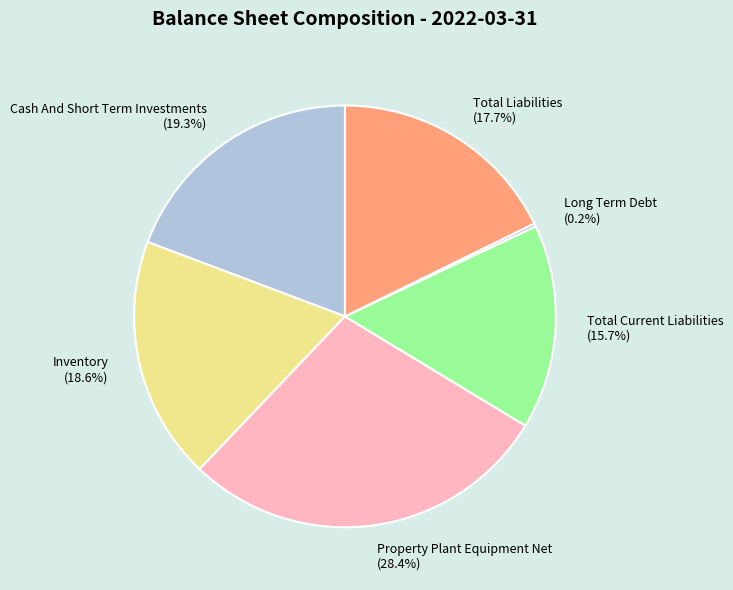

Is Total Liabilities the majority of the pie?

No